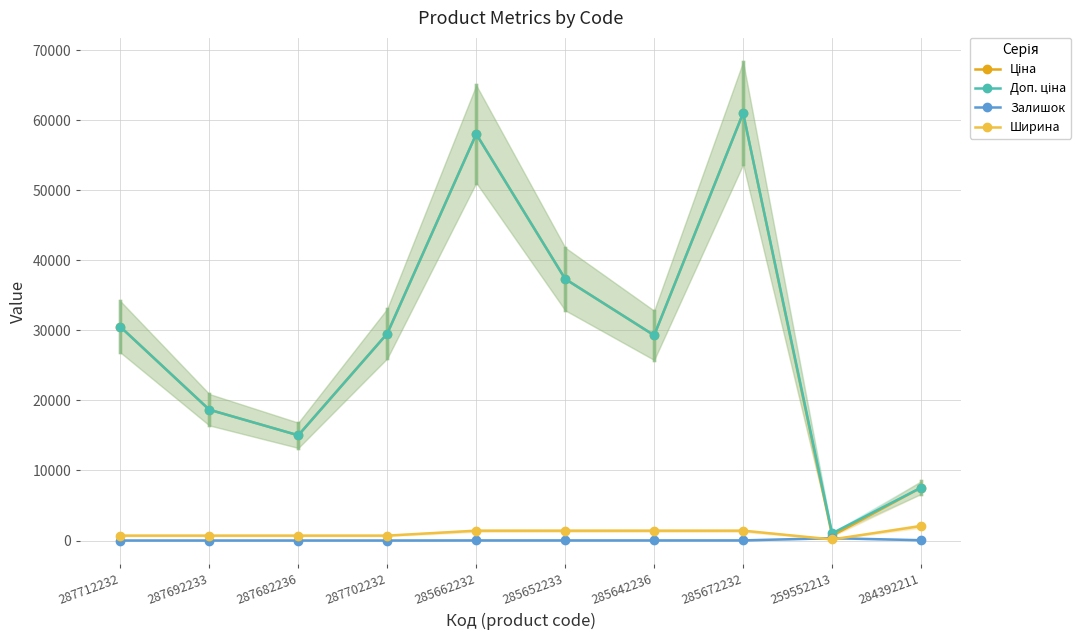

What is the maximum value for Ціна?

61024.7